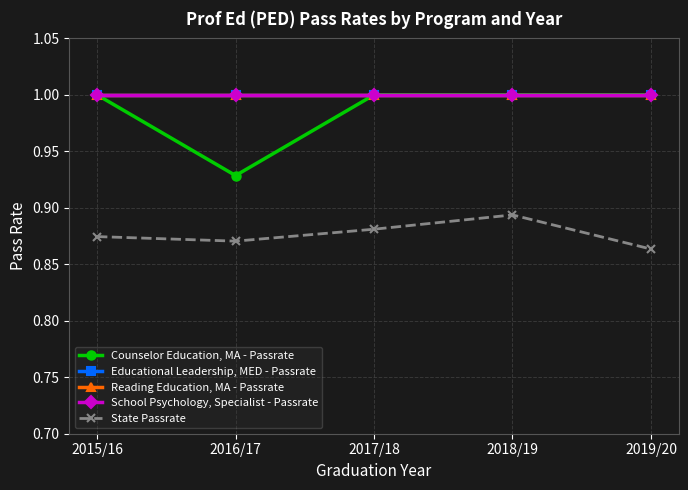

Rank the series at 2018/19 from lowest to highest value.

State Passrate, Counselor Education, MA - Passrate, Educational Leadership, MED - Passrate, Reading Education, MA - Passrate, School Psychology, Specialist - Passrate